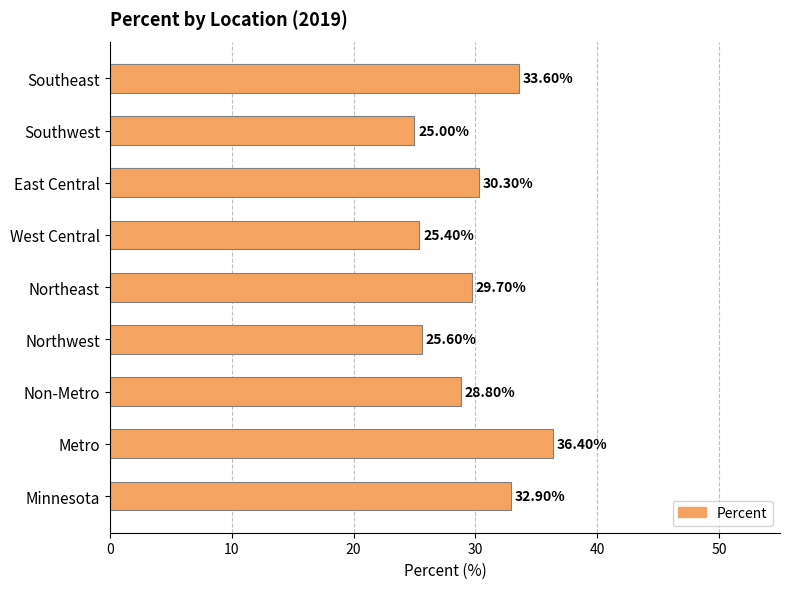

What is the sum of all values?

267.7